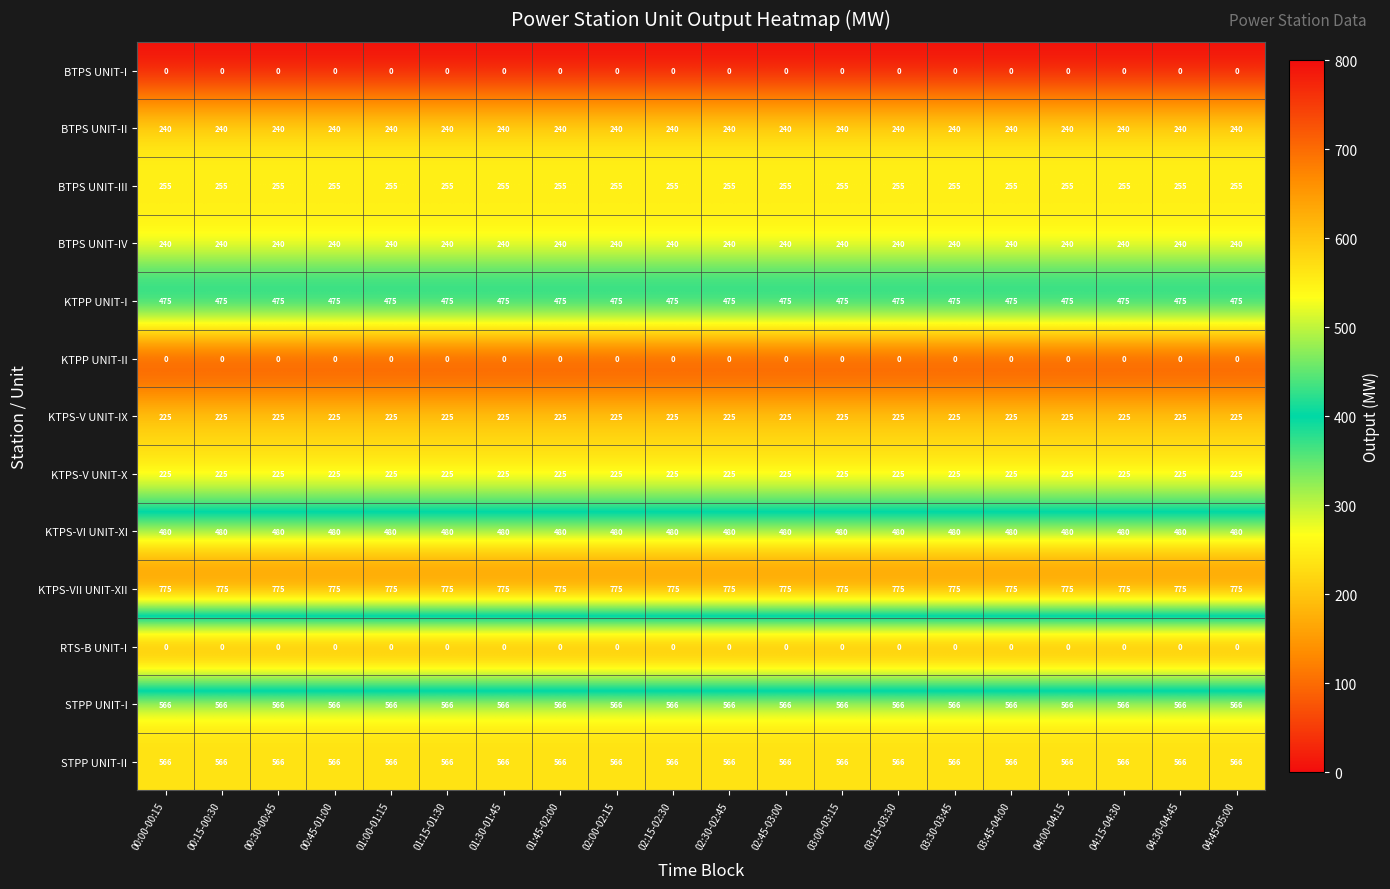

What is the average value of the KTPS-VI UNIT-XI series?

480